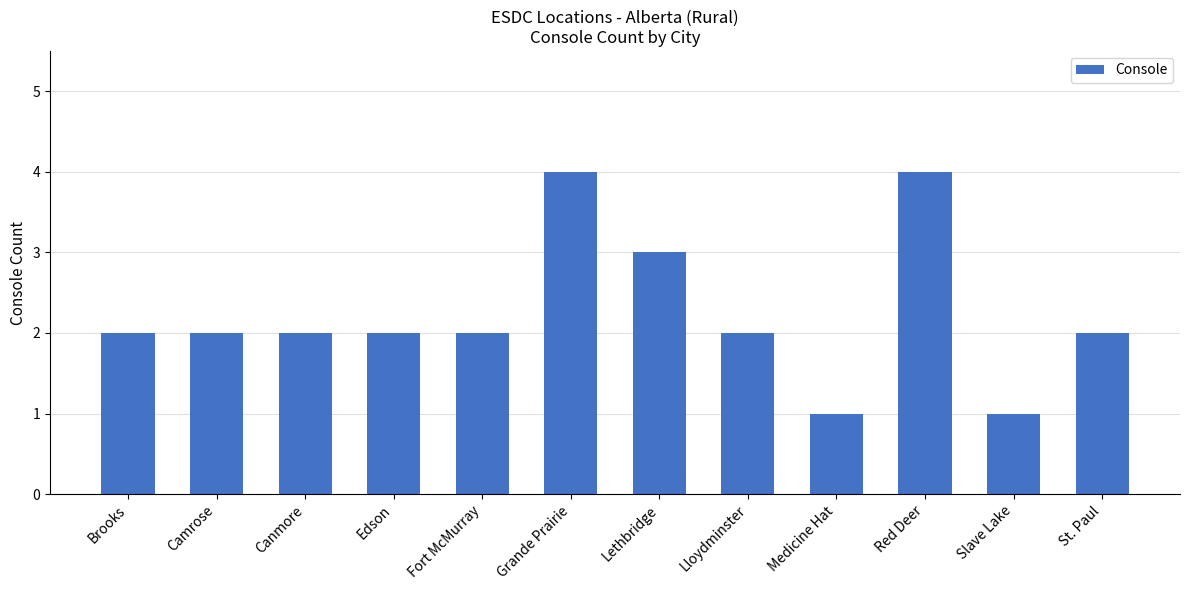

What is the label of the 4th bar from the left?

Edson